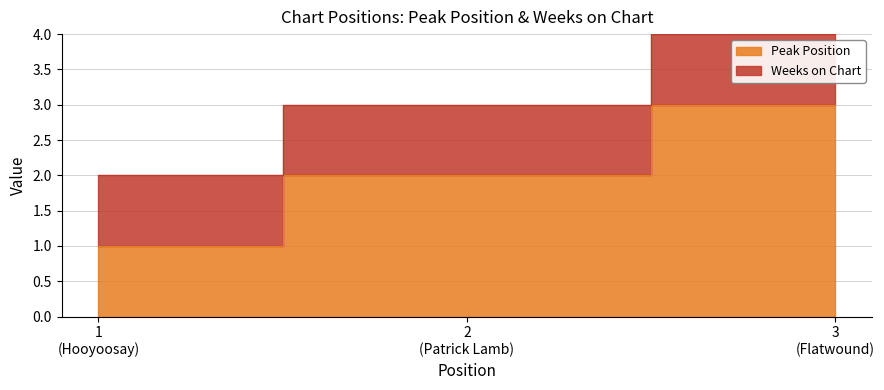

List the labels in order of value, smallest first.

1 (Hooyoosay), 2 (Patrick Lamb), 3 (Flatwound)